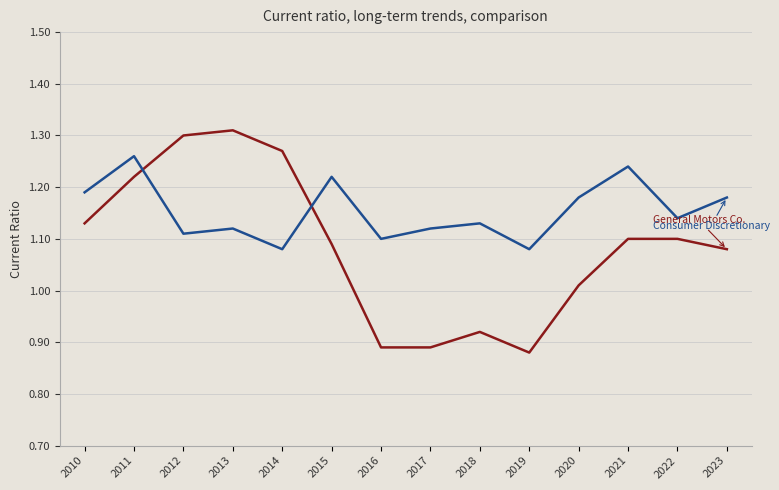

What is the total value across all series at 2012?

2.4